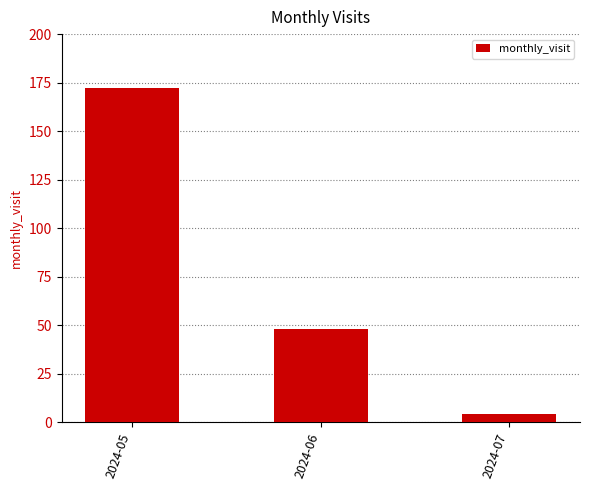

What is the smallest value displayed?

4